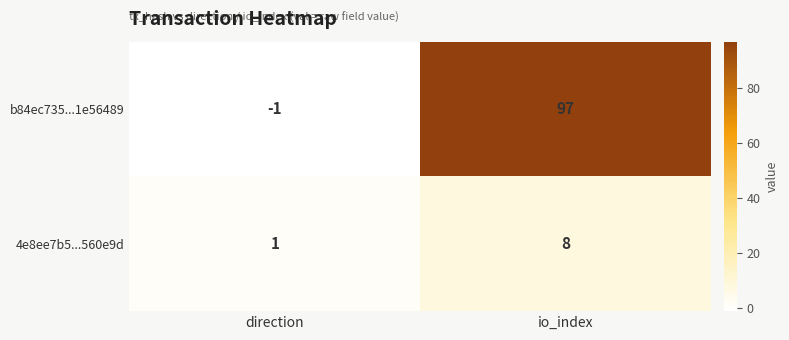

Is it true that b84ec735...1e56489 equals 97 at io_index?

True